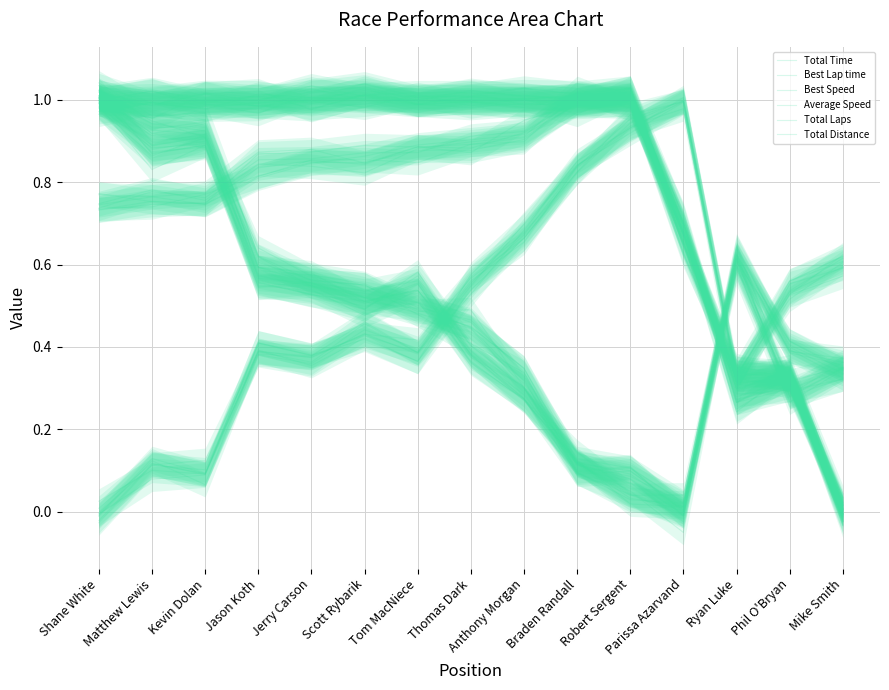

List the labels in order of Best Lap time value, largest first.

Parissa Azarvand, Robert Sergent, Braden Randall, Anthony Morgan, Mike Smith, Phil O'Bryan, Thomas Dark, Scott Rybarik, Jason Koth, Tom MacNiece, Jerry Carson, Ryan Luke, Matthew Lewis, Kevin Dolan, Shane White